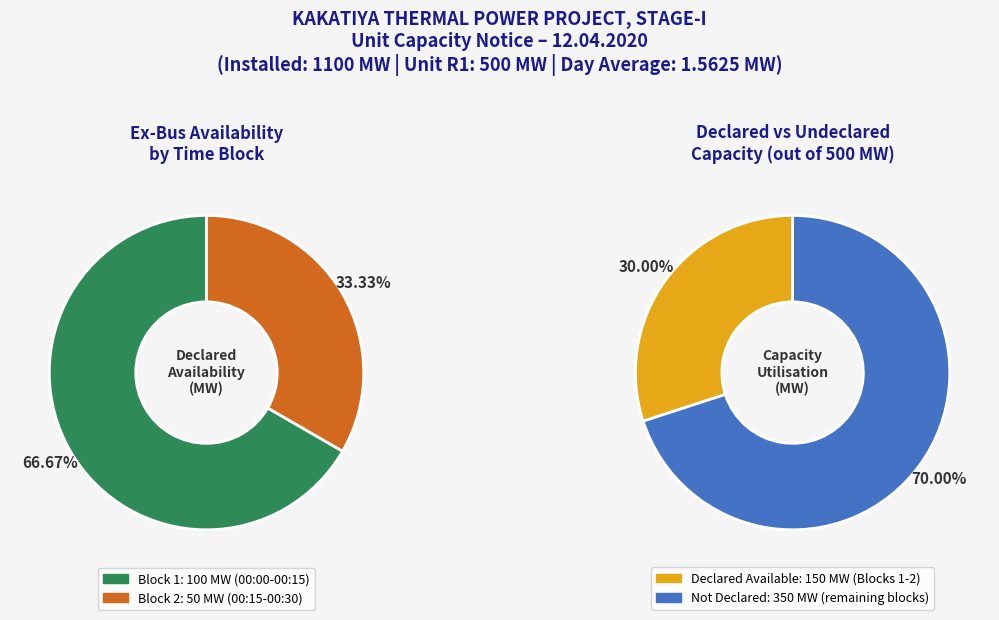

Which category has the biggest portion of the pie?

00:00-00:15